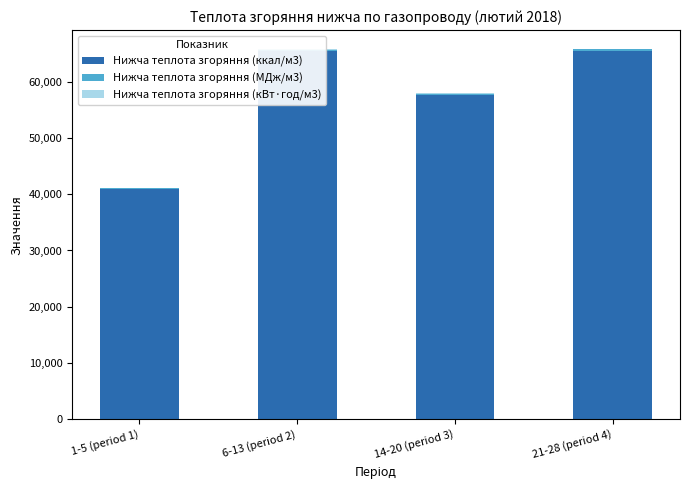

What position from the right is 1-5 (period 1)?

4